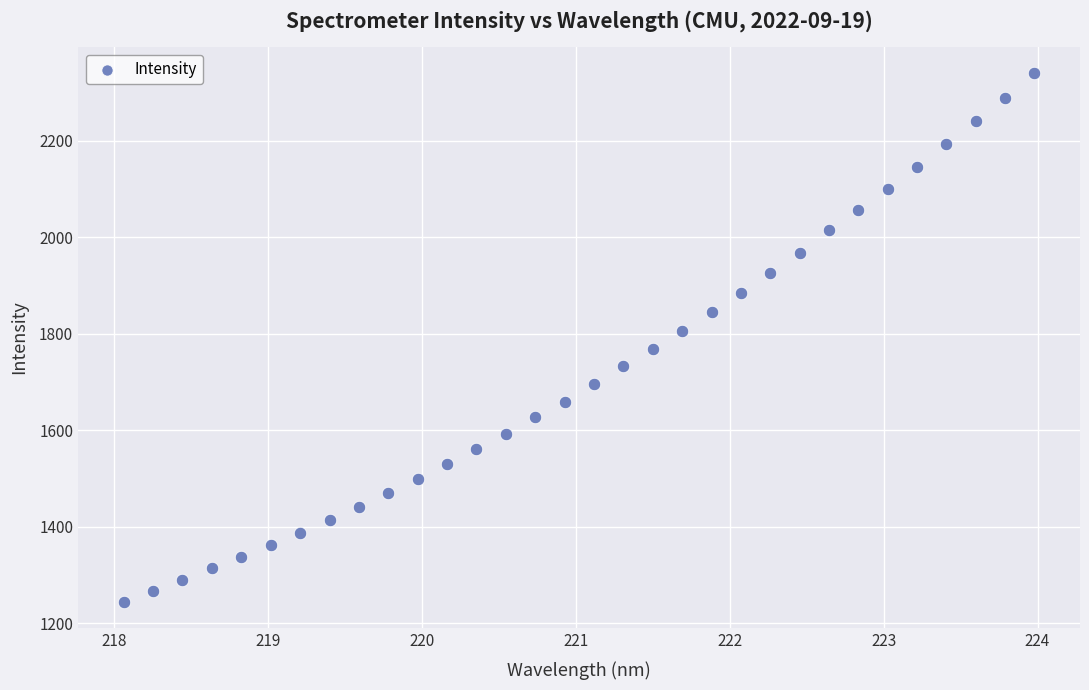

What is the range of X values (max minus min)?

5.9